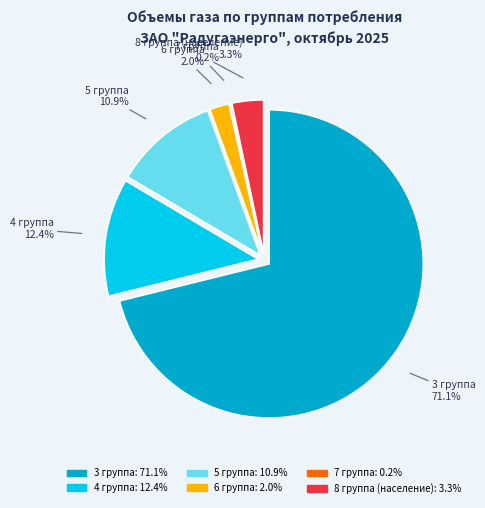

What percentage is the 4 группа slice, to the nearest percent?

12%